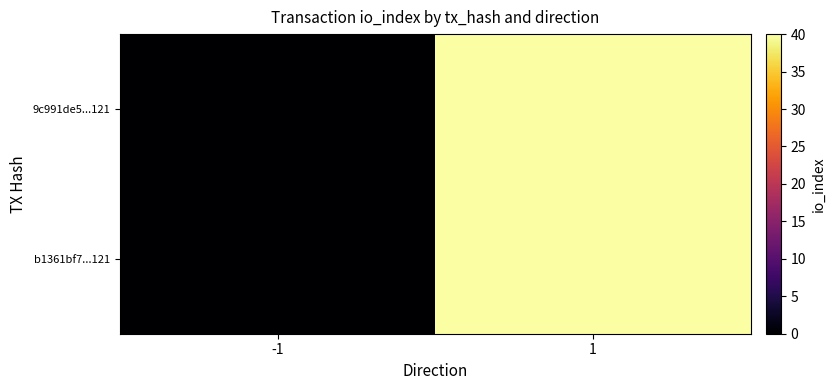

Which label corresponds to the largest value in the chart?

1